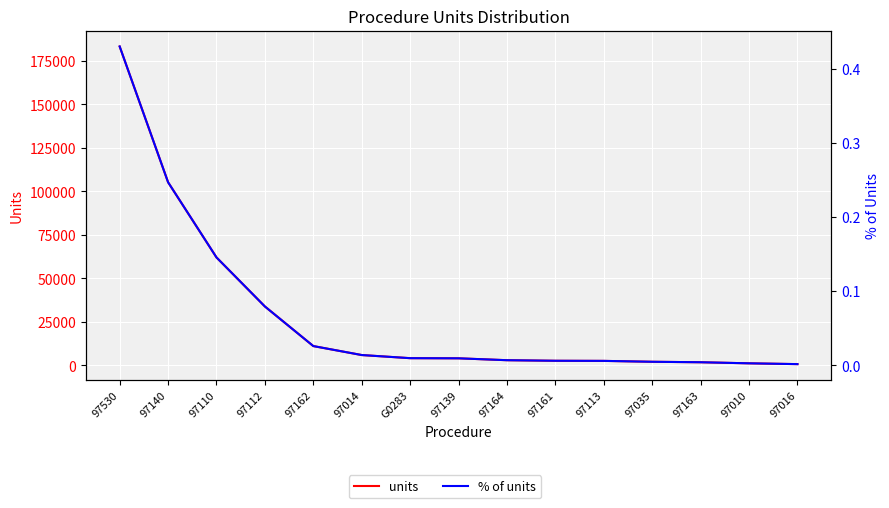

What is the sum of all % of units values?

1.0